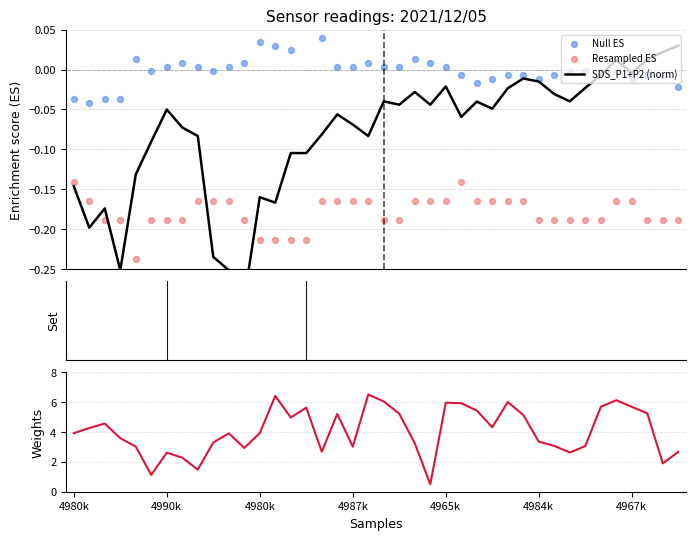

At how many categories does at least one series exceed 5?

15